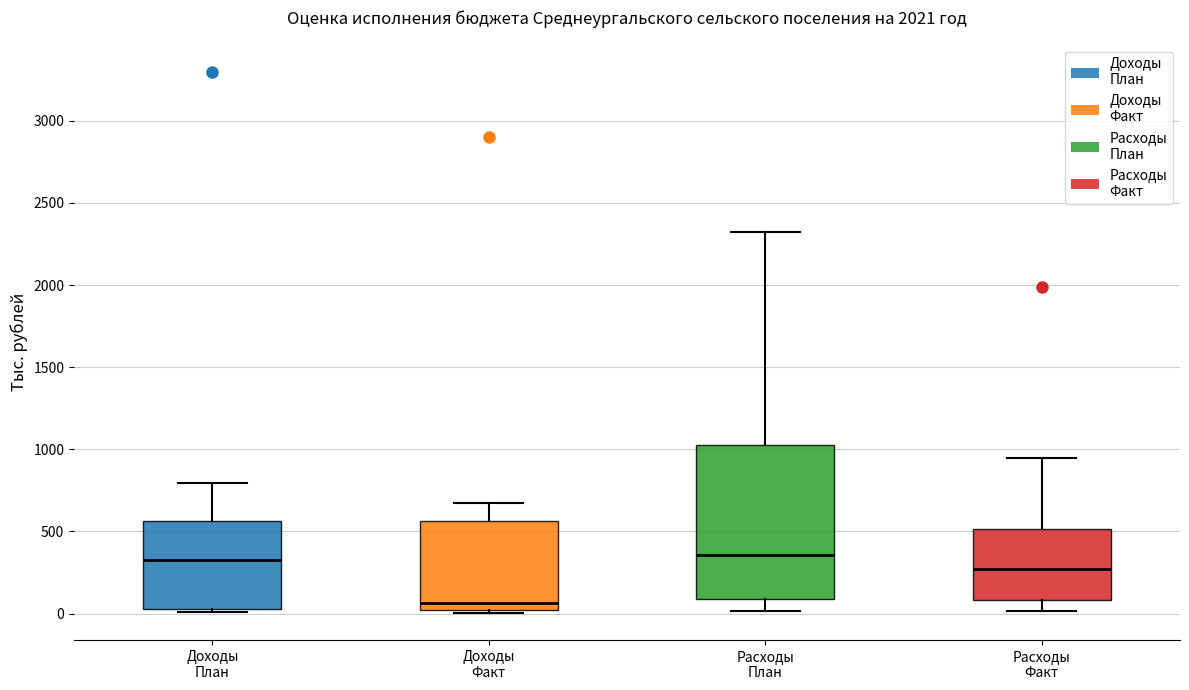

Reading left to right, transcribe this box plot: for each box, give where its median line is, the range the box spans, and where its two whiskers end, as read against the y-axis. The values are not printed on the chart, so give them approximately, as read against the axis.

Доходы План: median 350, box 50 to 550, whiskers 0 to 800
Доходы Факт: median 50, box 0 to 550, whiskers 0 (just below the box's lower edge) to 650
Расходы План: median 350, box 100 to 1050, whiskers 0 to 2300
Расходы Факт: median 250, box 100 to 500, whiskers 0 to 950